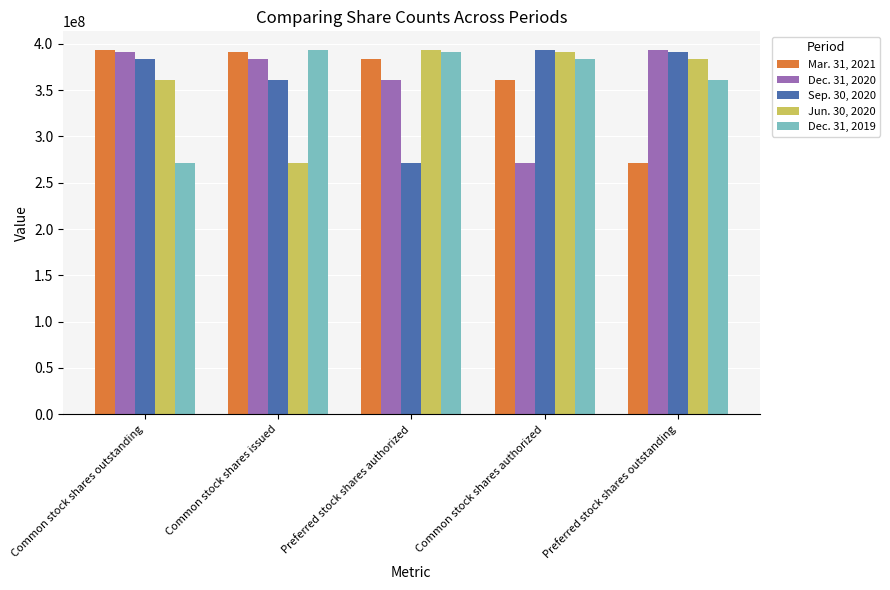

What is the difference between the Dec. 31, 2019 values at Preferred stock shares outstanding and Common stock shares authorized?

23172471